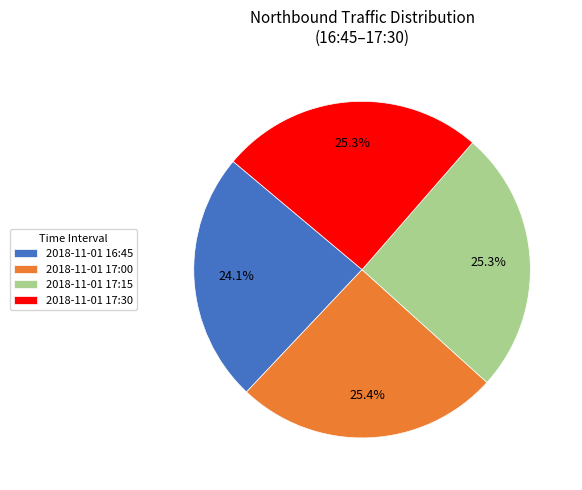

What is the smallest slice in the pie chart?

2018-11-01 16:45